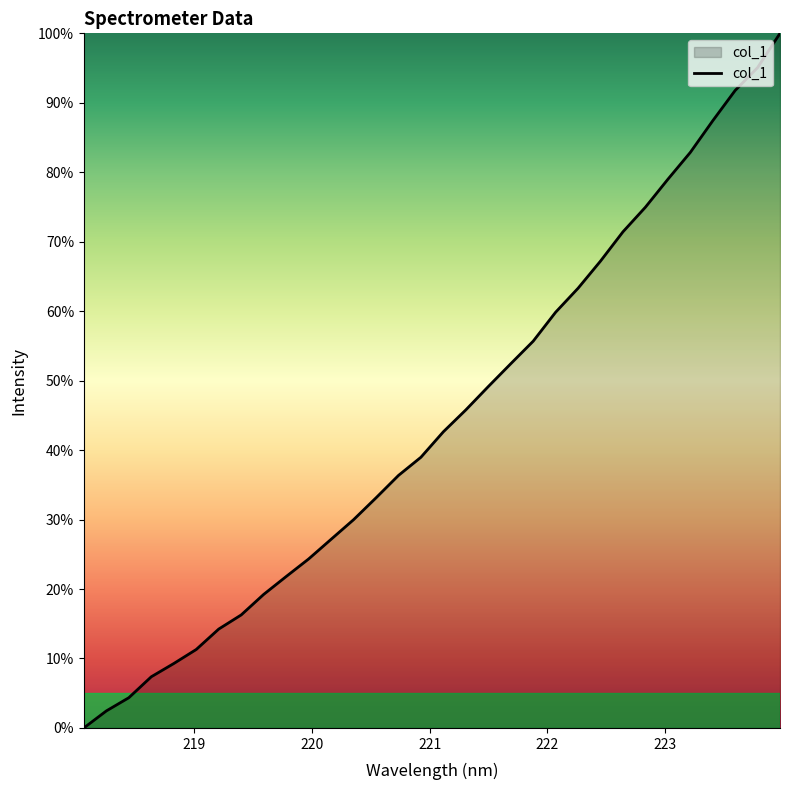

Does the chart have visible grid lines?

No